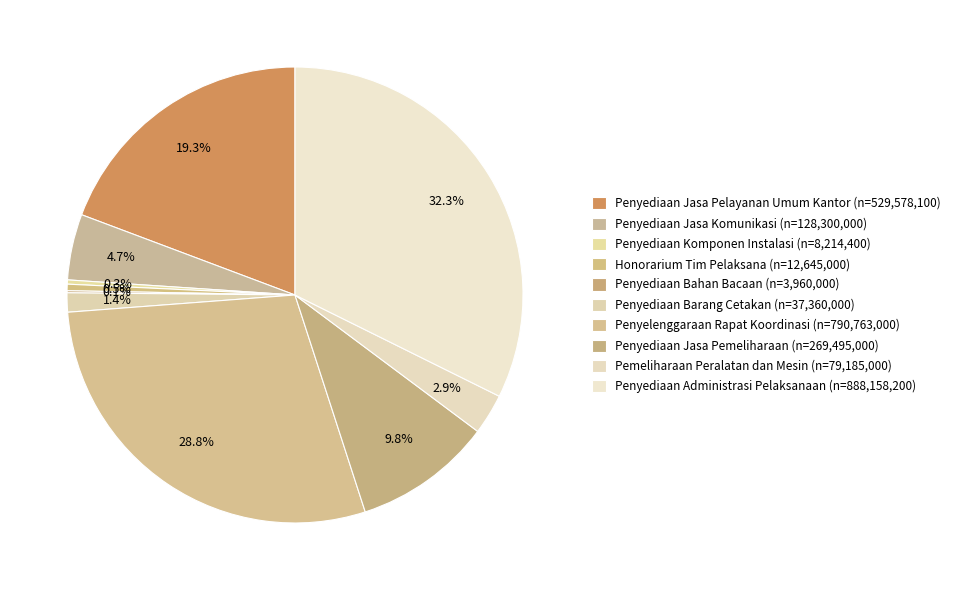

Rank the categories by value from highest to lowest.

Penyediaan Administrasi Pelaksanaan, Penyelenggaraan Rapat Koordinasi, Penyediaan Jasa Pelayanan Umum Kantor, Penyediaan Jasa Pemeliharaan, Penyediaan Jasa Komunikasi, Pemeliharaan Peralatan dan Mesin, Penyediaan Barang Cetakan, Honorarium Tim Pelaksana, Penyediaan Komponen Instalasi, Penyediaan Bahan Bacaan